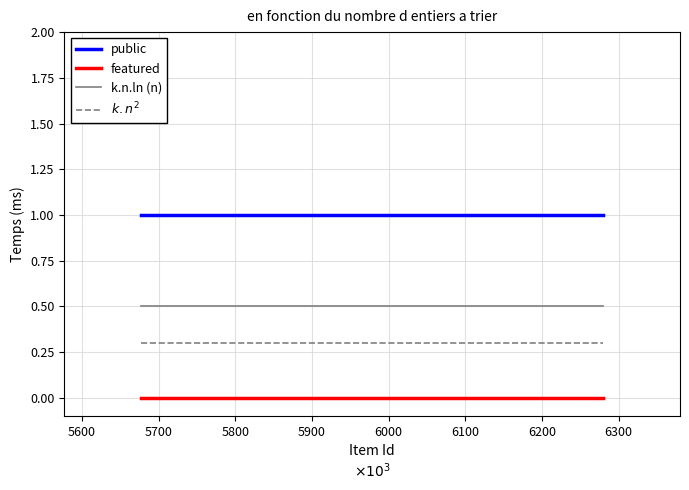

What is the maximum value for k.n.ln (n)?

0.5